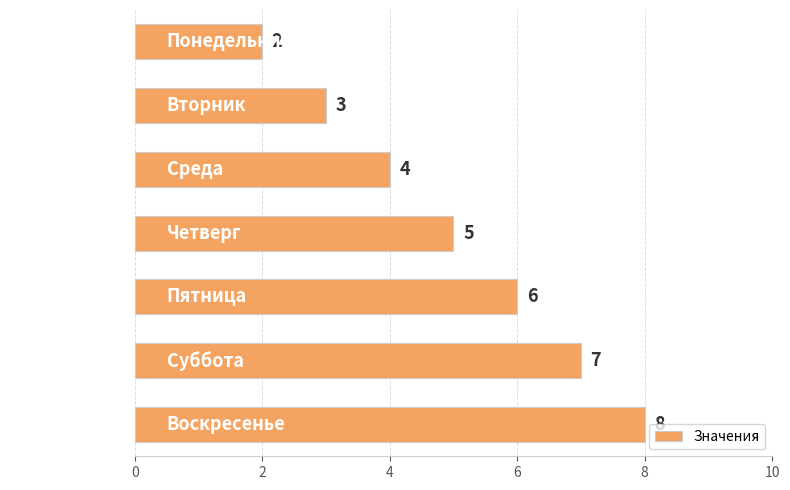

List the labels in order of value, smallest first.

Понедельник, Вторник, Среда, Четверг, Пятница, Суббота, Воскресенье